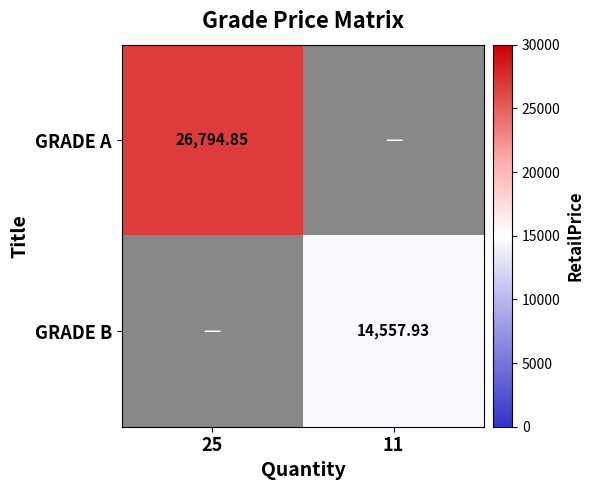

Which series has the largest range (max minus min)?

GRADE B